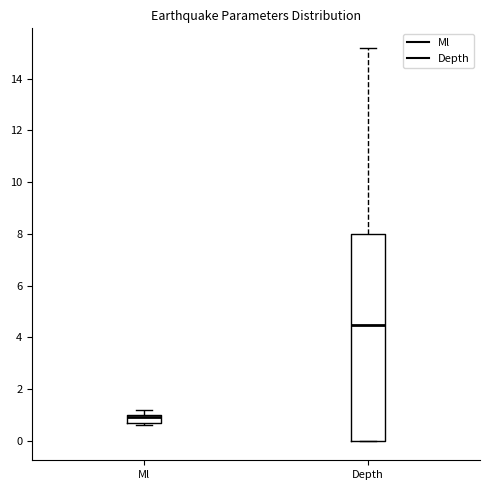

Which box's median line is the lowest?

Ml